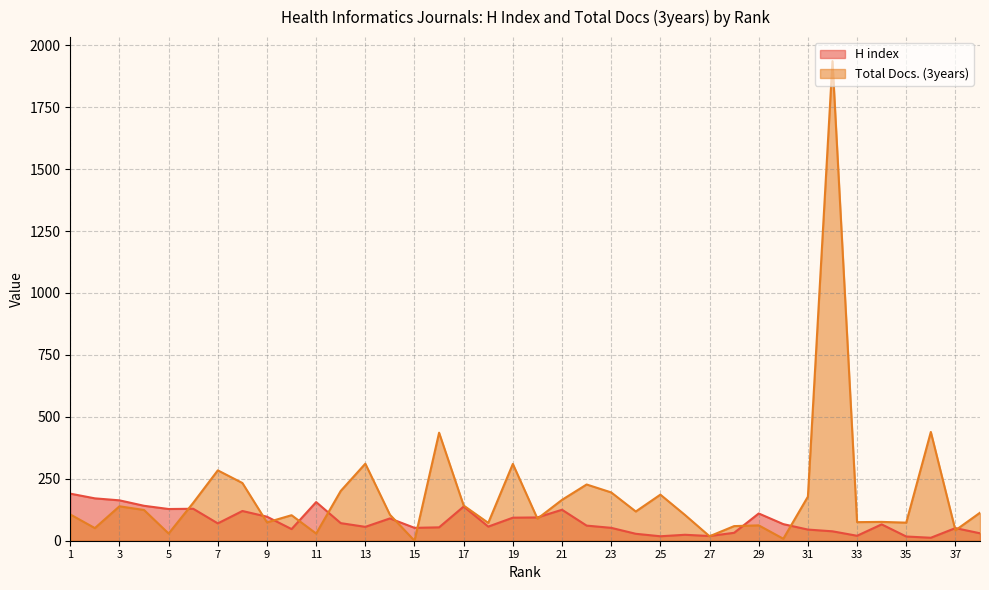

Is the value of Total Docs. (3years) at 15 greater than the value of H index at 10?

No